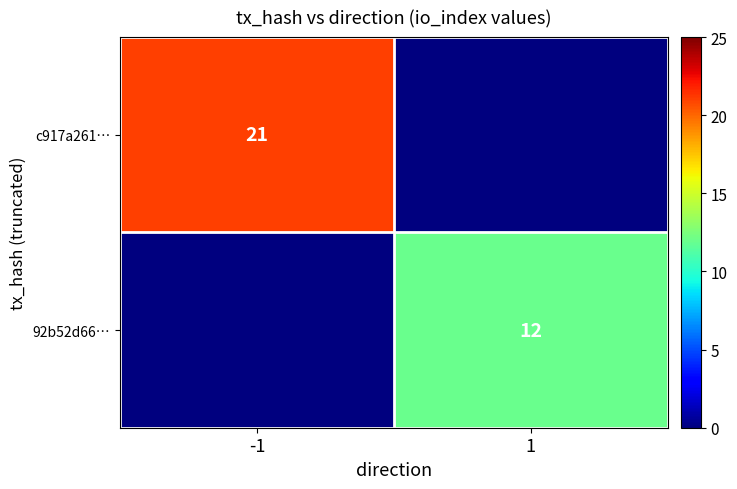

The 92b52d66… series shows 8 at 1. True or false?

False